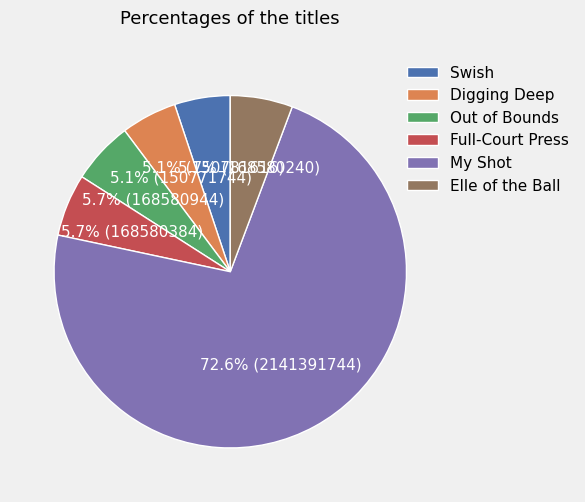

Is the sum of Elle of the Ball and Out of Bounds greater than half?

No